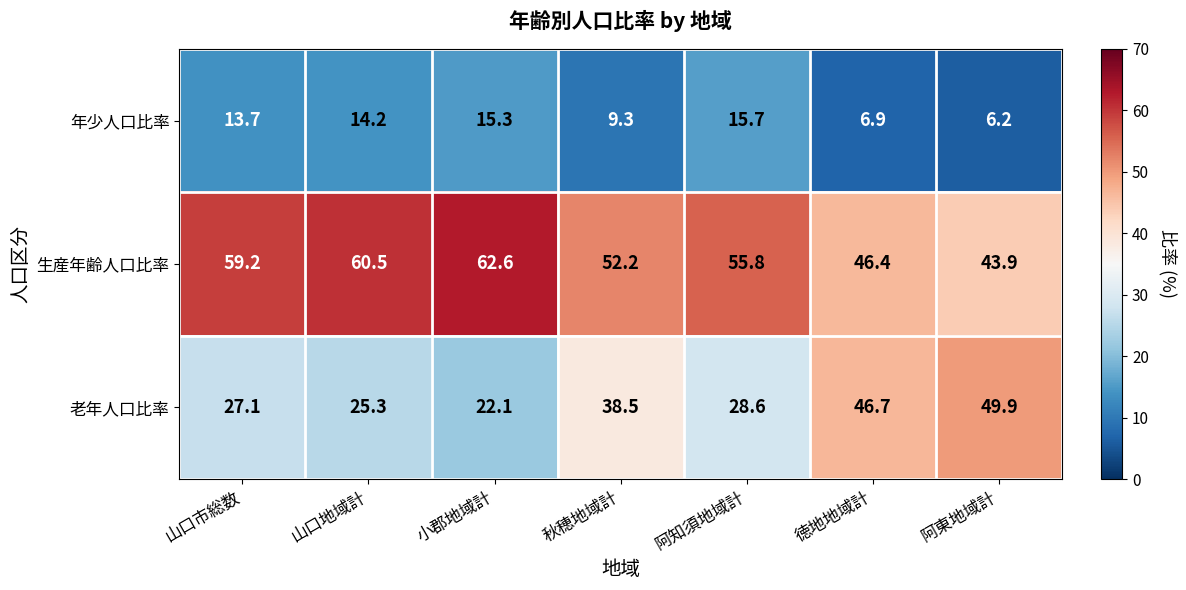

Count the number of categories in the chart.

7